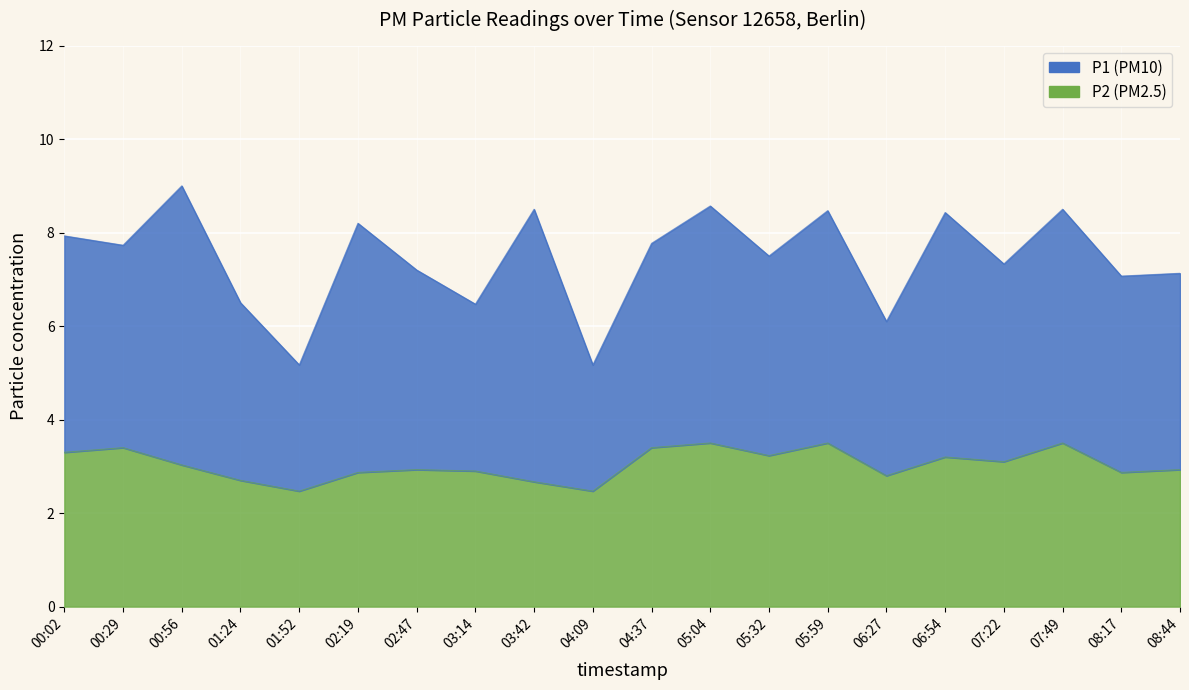

Where does the data first go above 3?

00:02